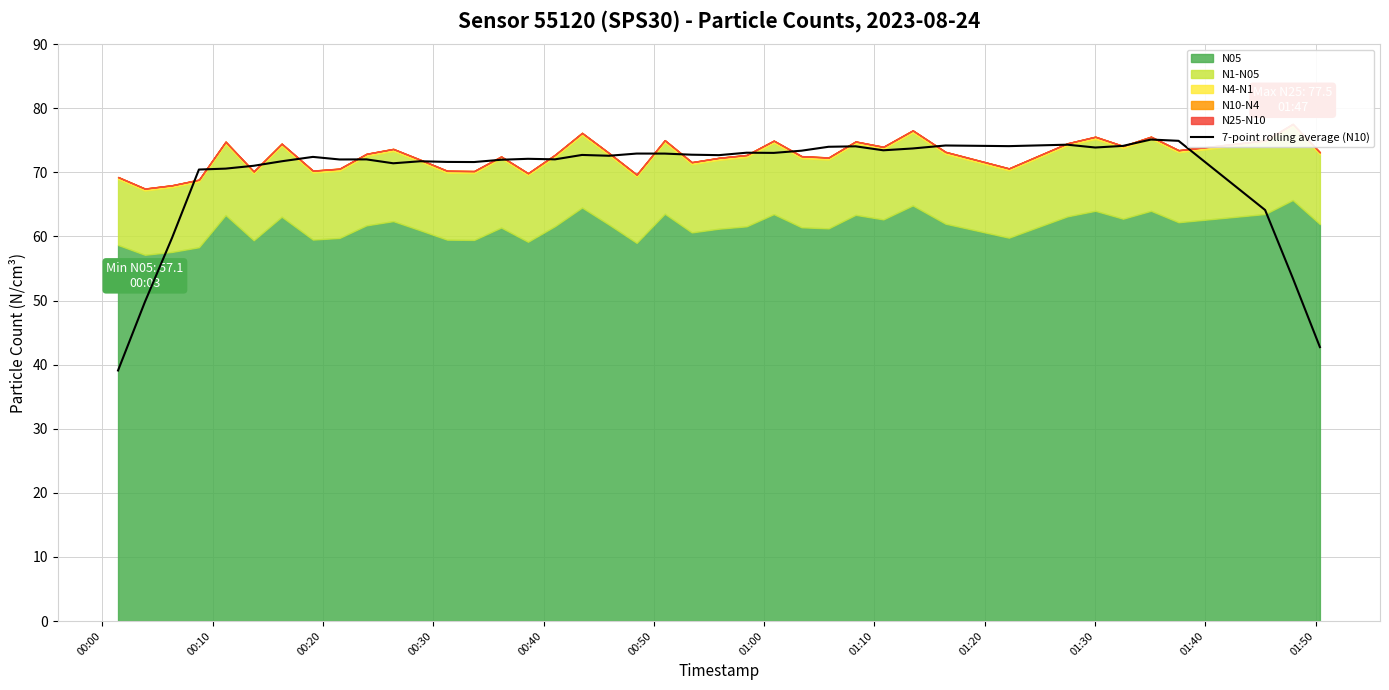

What is the average value?

69.6